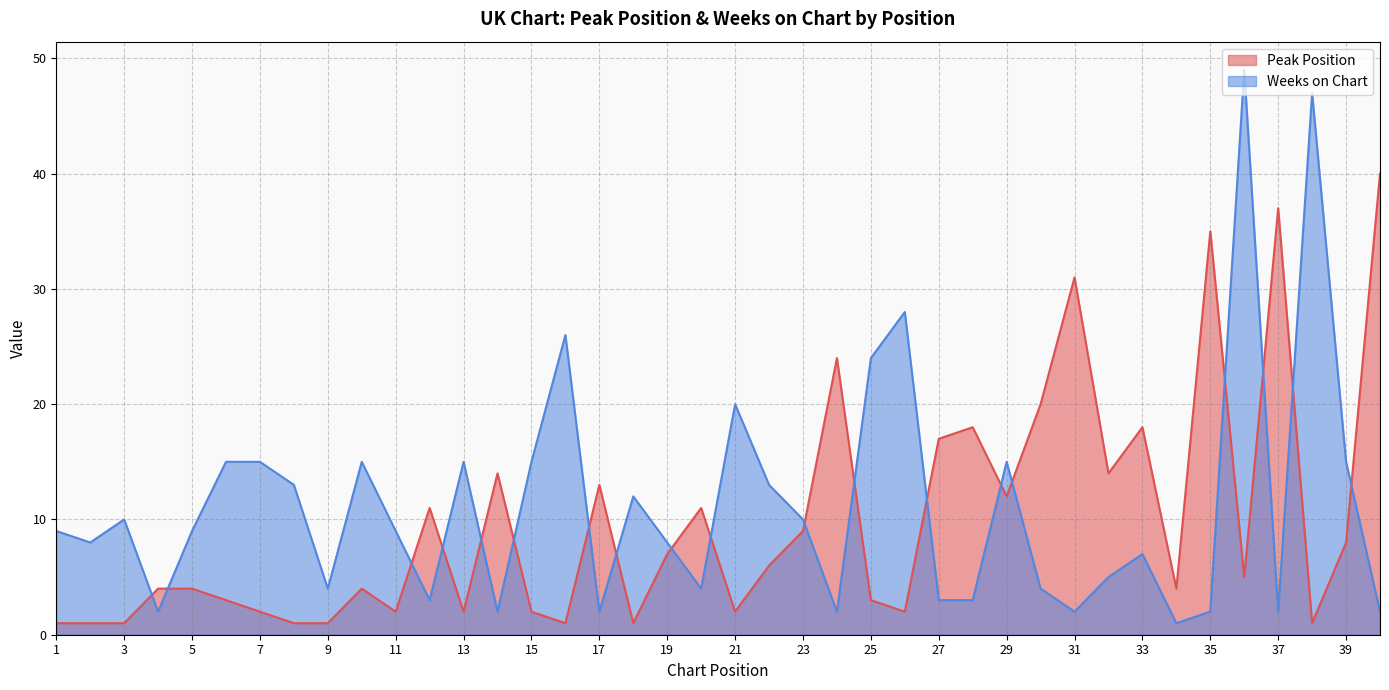

In Weeks on Chart, how many points are lower than both neighbors (excluding endpoints)?

11